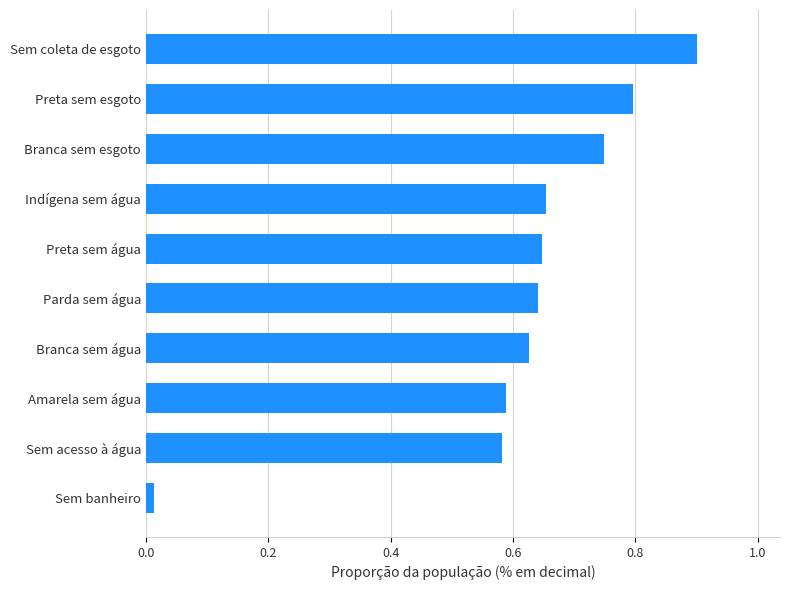

The value at Sem coleta de esgoto is 1.5. True or false?

False